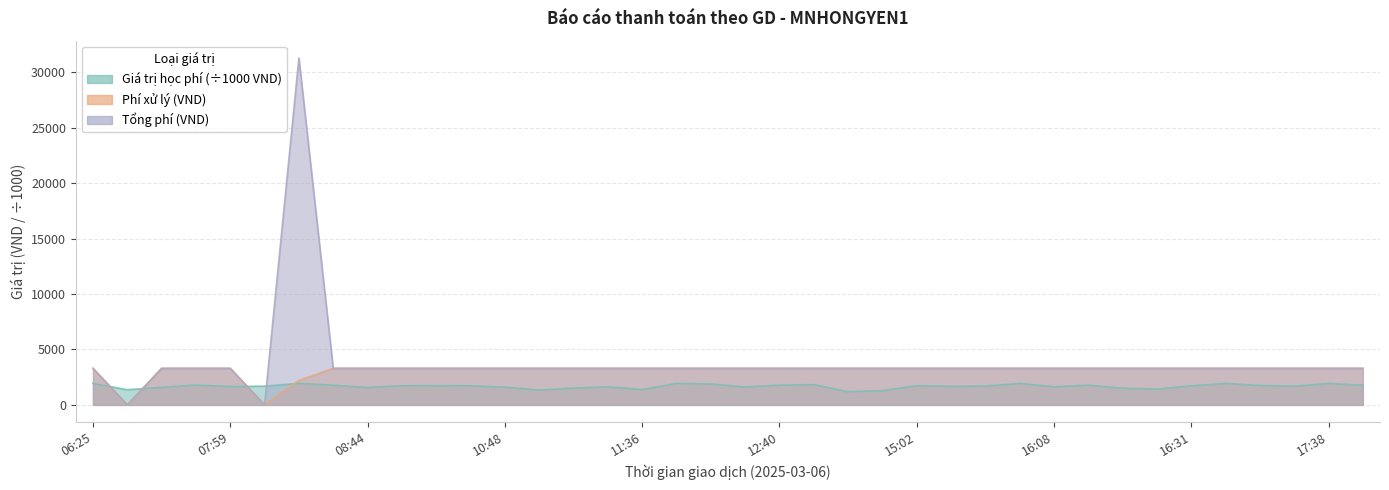

At which label is Giá trị học phí closest to 1564?

08:44